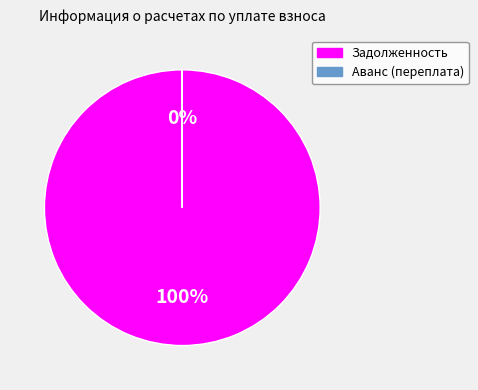

What is the largest slice in the pie chart?

Задолженность